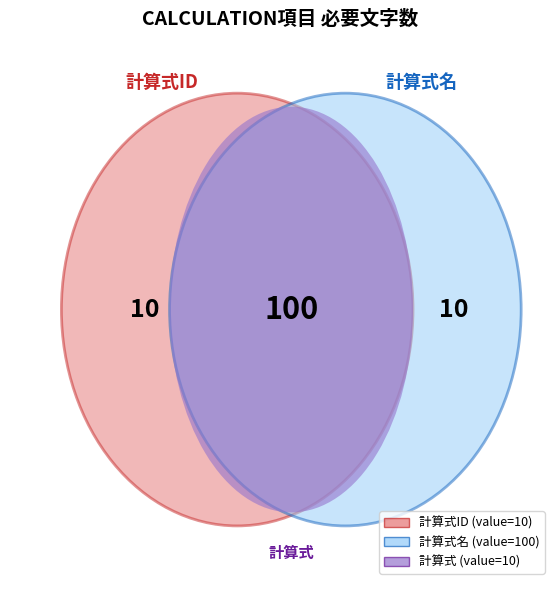

What percentage is the 計算式名 slice, to the nearest percent?

83%